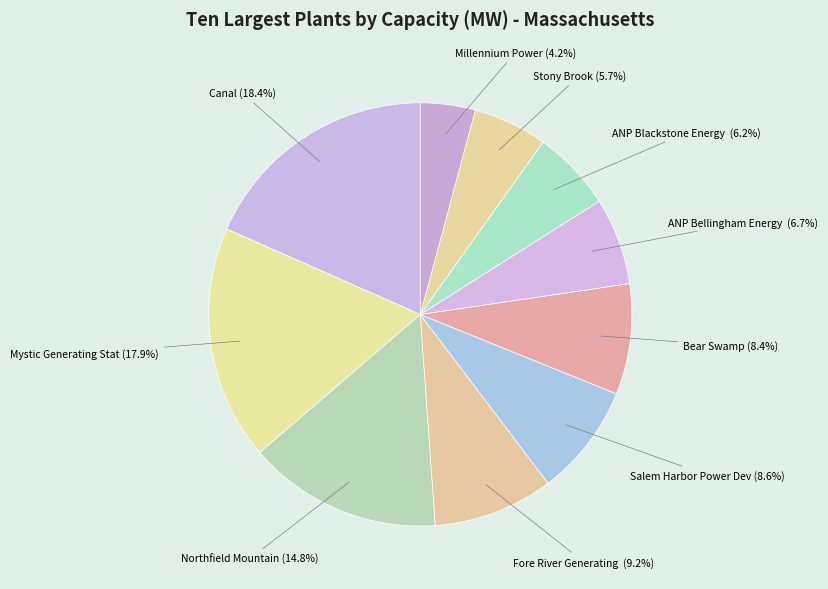

Rank the categories by value from lowest to highest.

Millennium Power, Stony Brook, ANP Blackstone Energy Project, ANP Bellingham Energy Project, Bear Swamp, Salem Harbor Power Development LP, Fore River Generating Station, Northfield Mountain, Mystic Generating Station, Canal